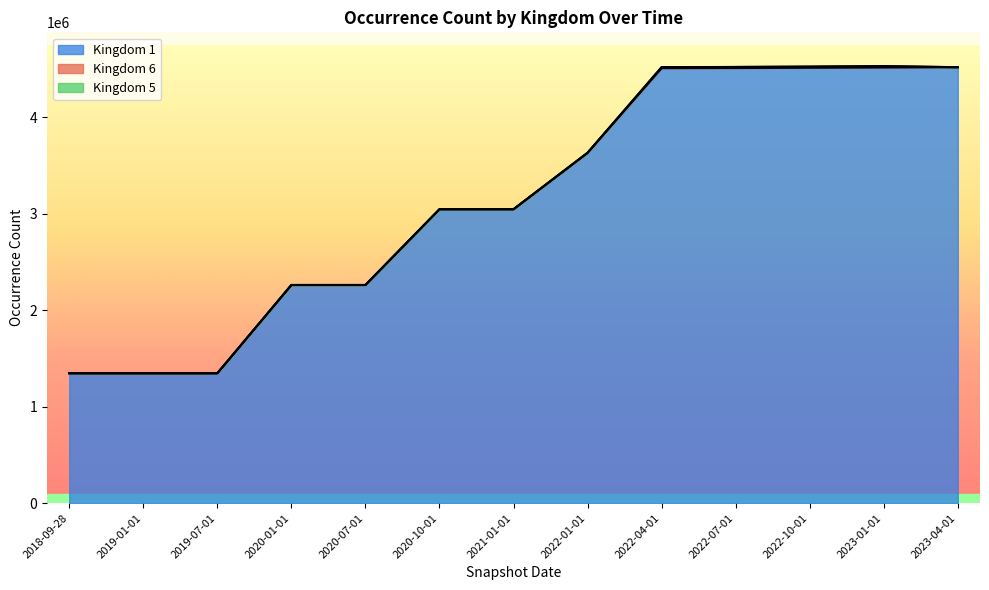

Read the Kingdom 6 value at 2022-10-01, to the nearest 50.

11650